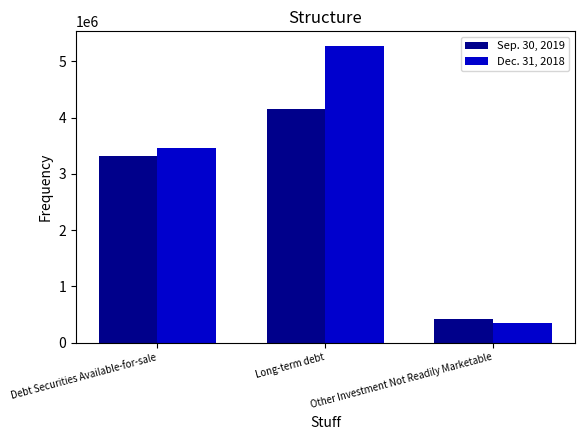

At which label does Dec. 31, 2018 reach its peak?

Long-term debt